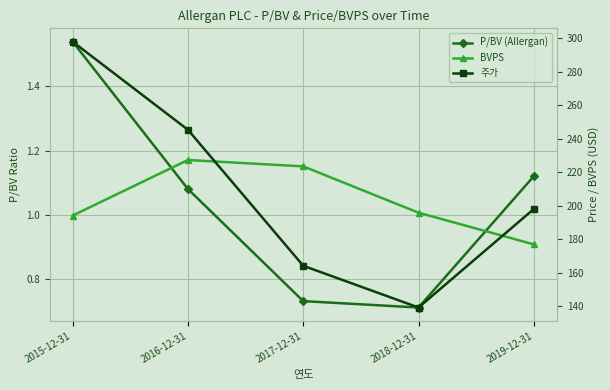

What is the label of the 2nd point from the right?

2018-12-31